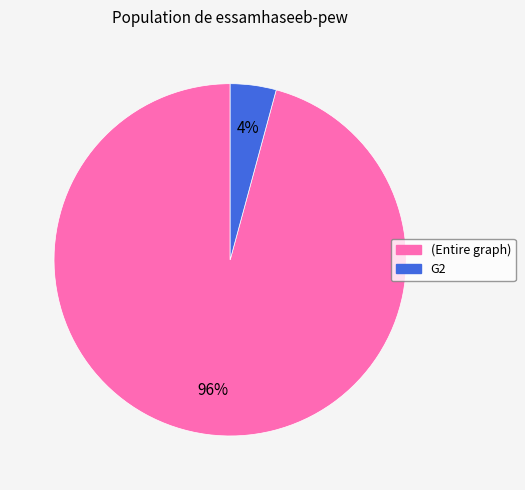

Which slice is the smallest?

G2